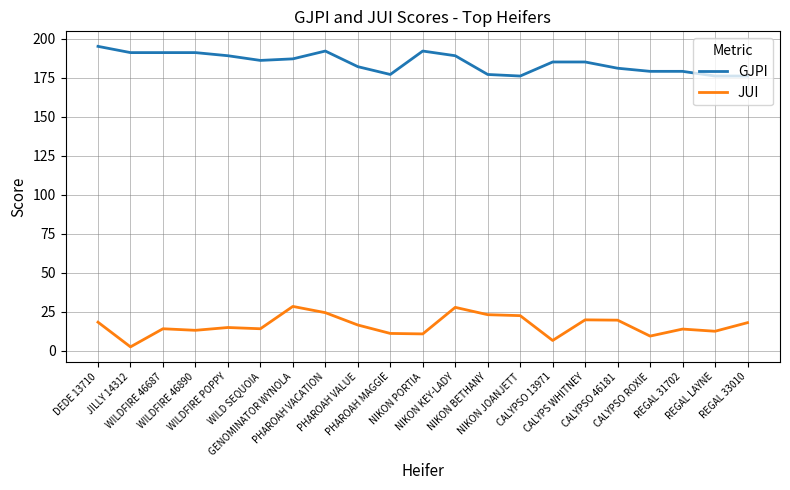

At which label does GJPI reach its peak?

DEDE 13710